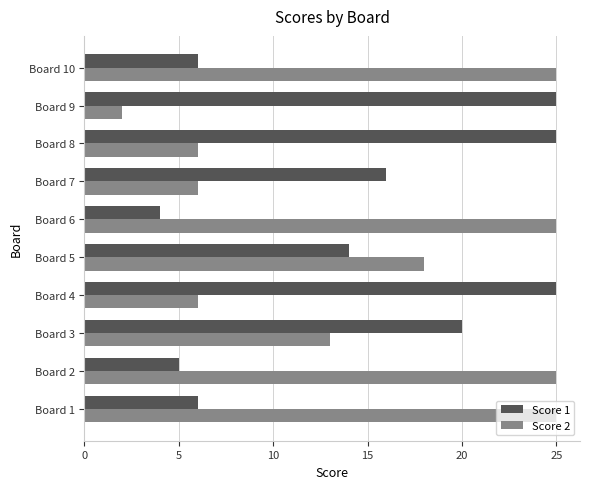

Rank the series at Board 6 from lowest to highest value.

Score 1, Score 2